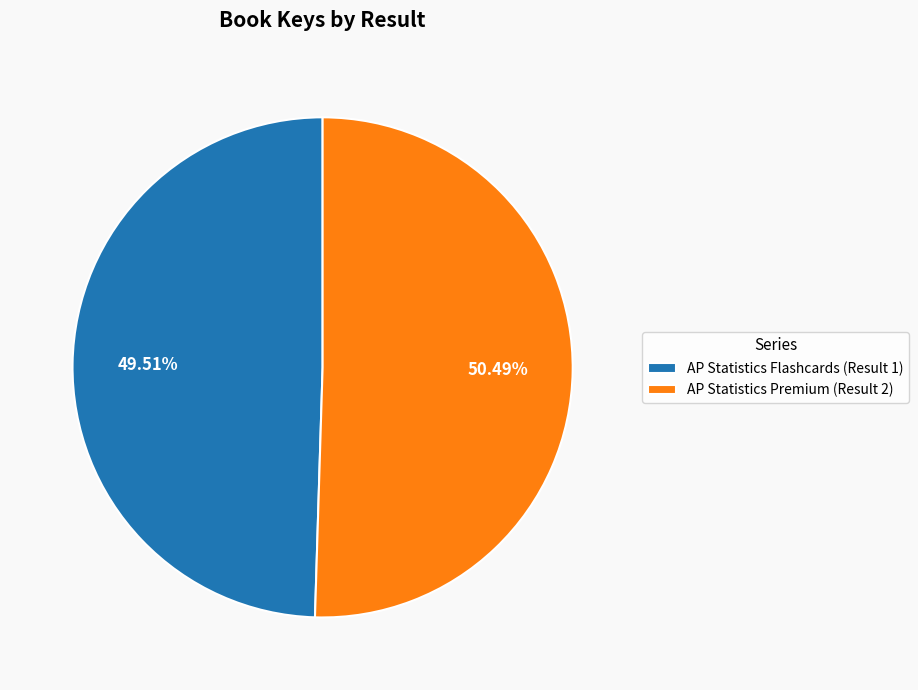

To the nearest percent, what is the combined percentage of AP Statistics Flashcards (Result 1) and AP Statistics Premium (Result 2)?

100%